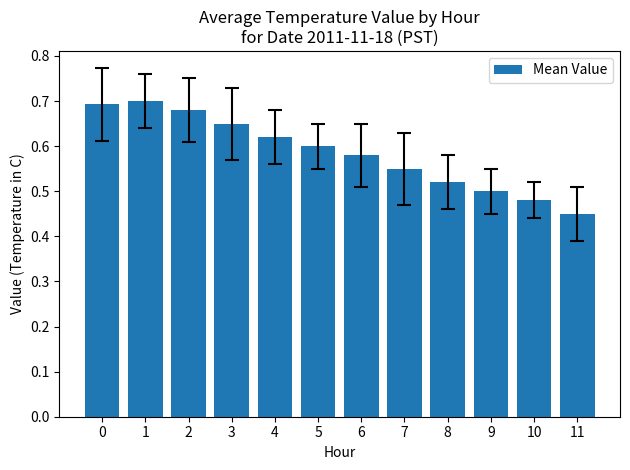

Rank the categories by value from lowest to highest.

11, 10, 9, 8, 7, 6, 5, 4, 3, 2, 0, 1